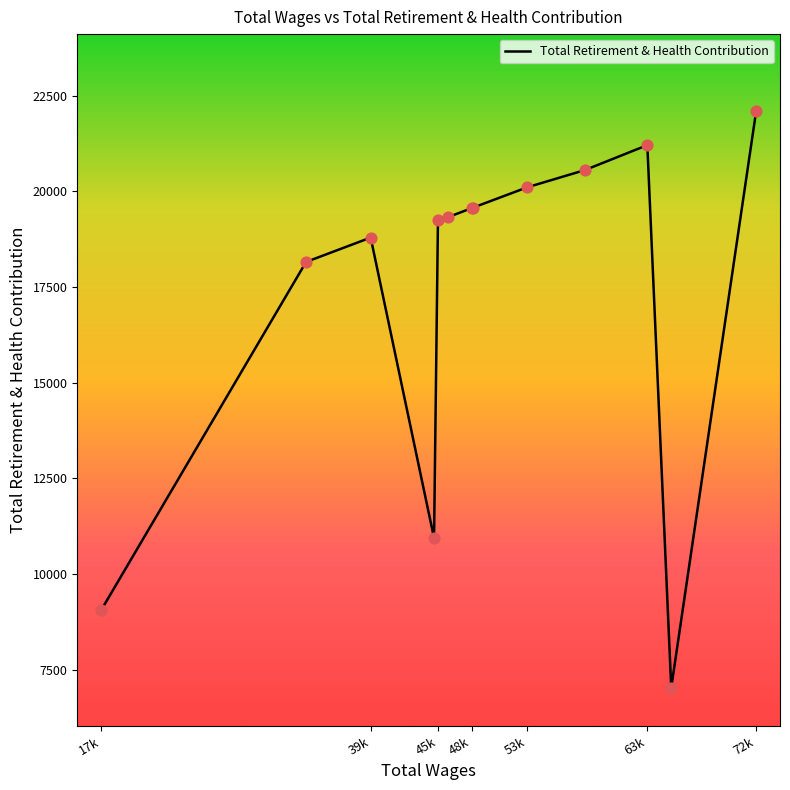

What is the difference between the maximum and minimum values?

15088